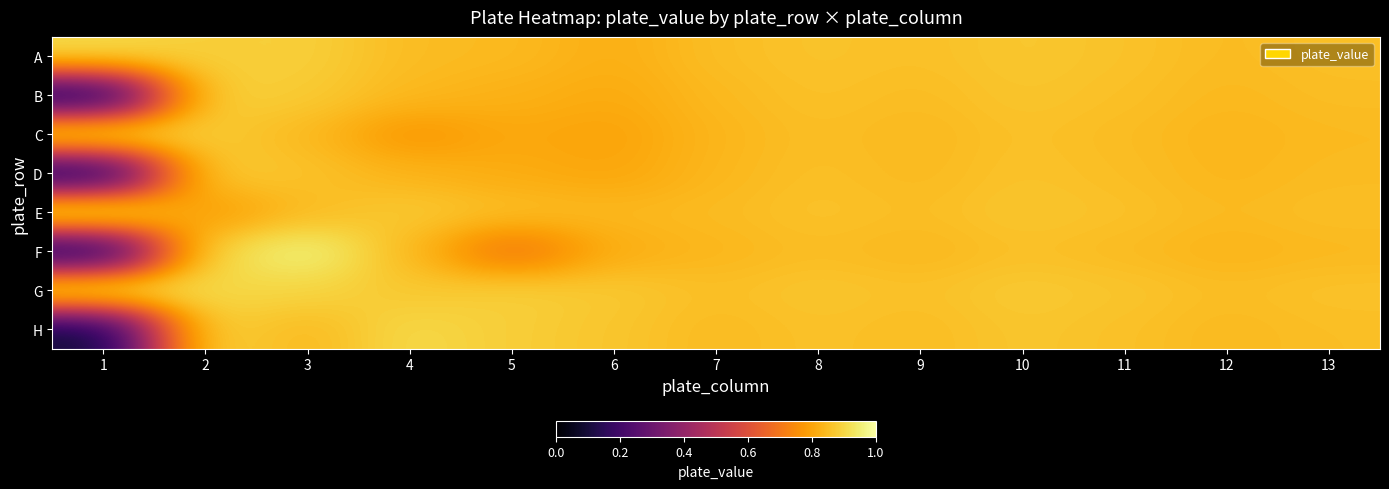

Between 5 and 12, which is larger?

12